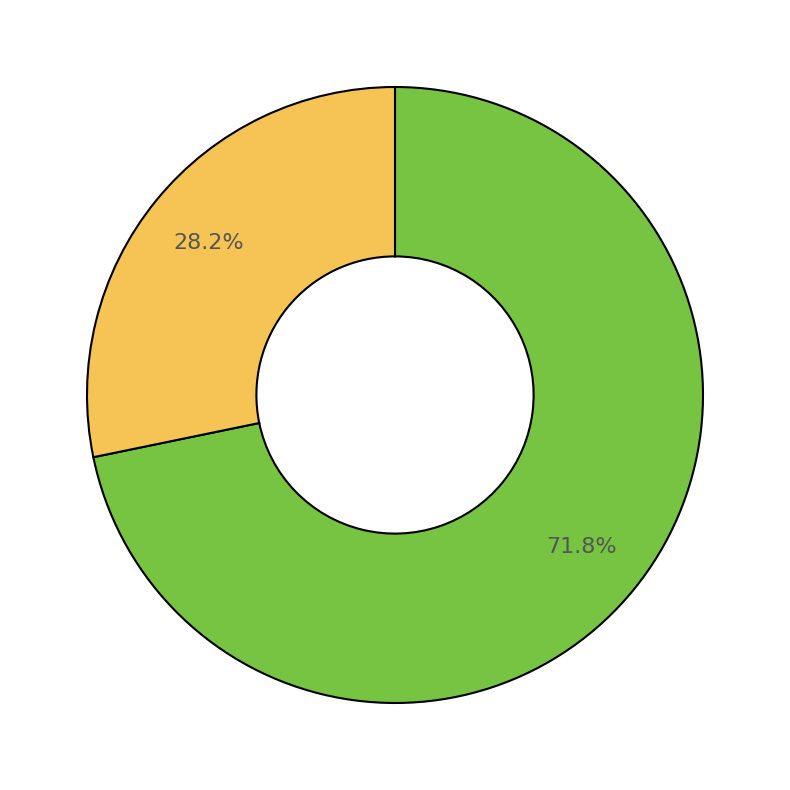

Does any single category account for the majority?

Yes